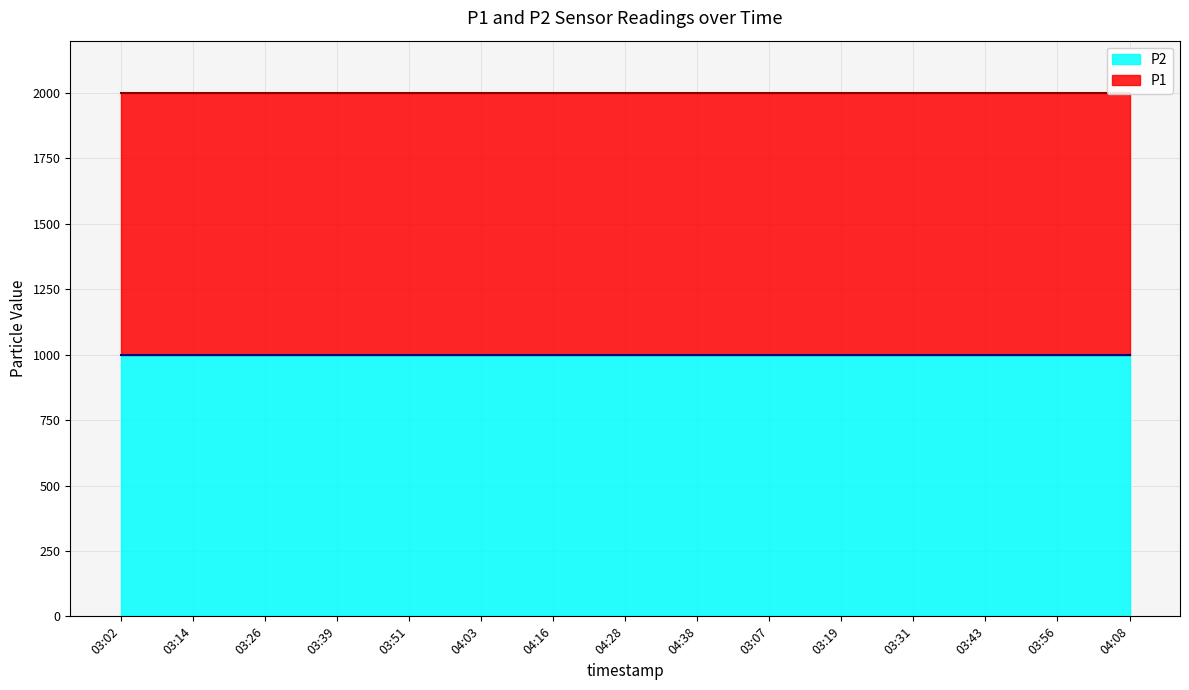

What is the minimum value shown in the chart?

999.9